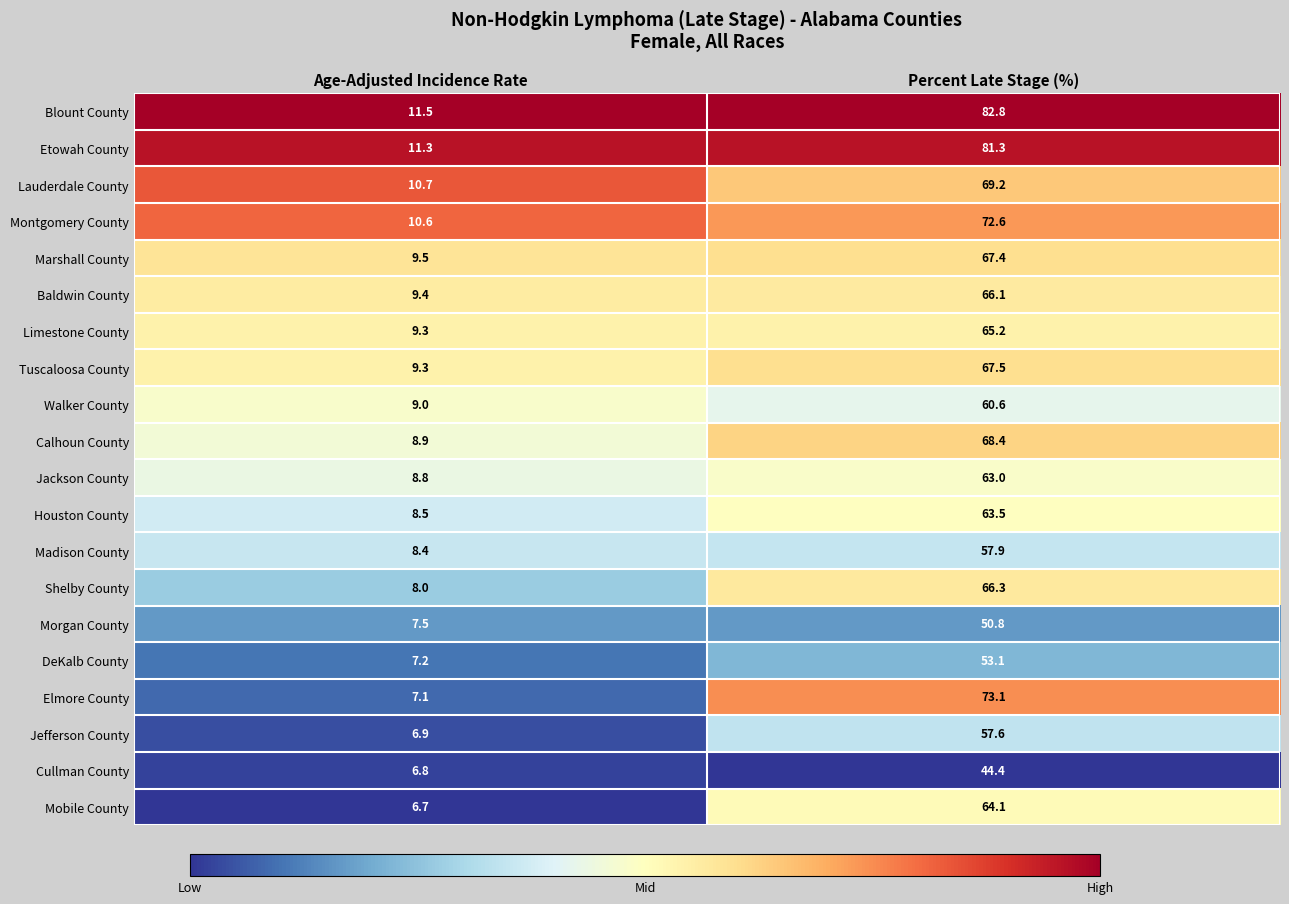

Which series has the largest range (max minus min)?

Blount County